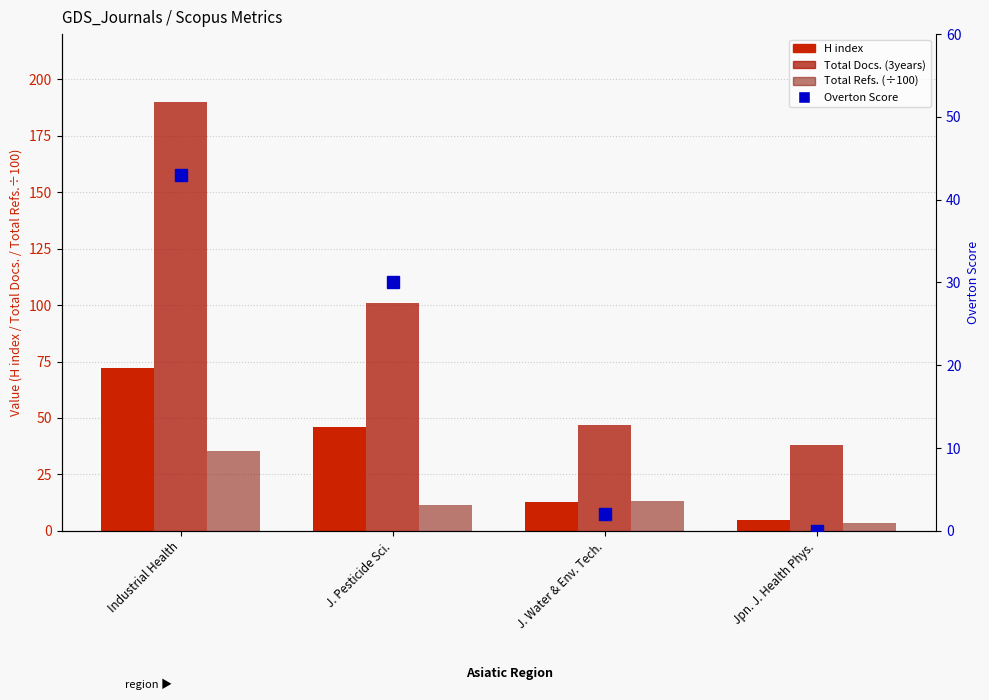

What position from the left is J. Water & Env. Tech.?

3